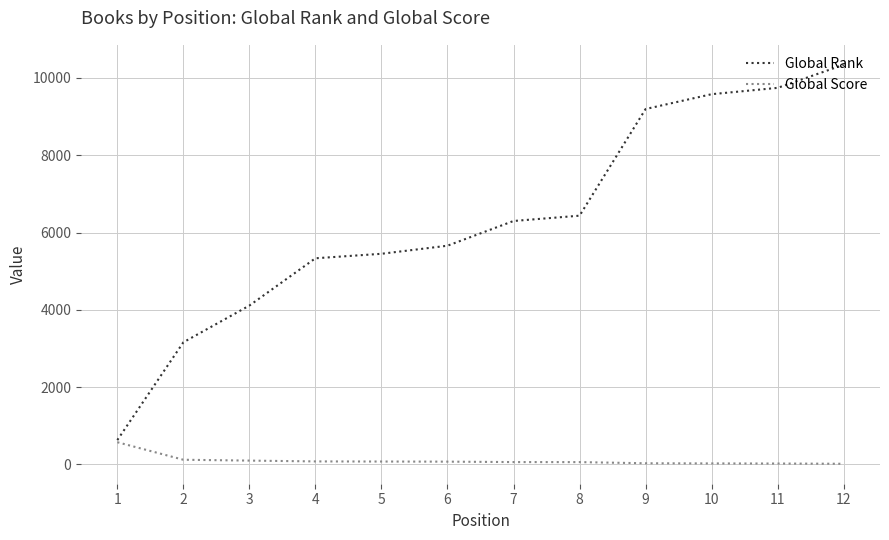

Between 10 and 12, which series saw the biggest shift?

Global Rank